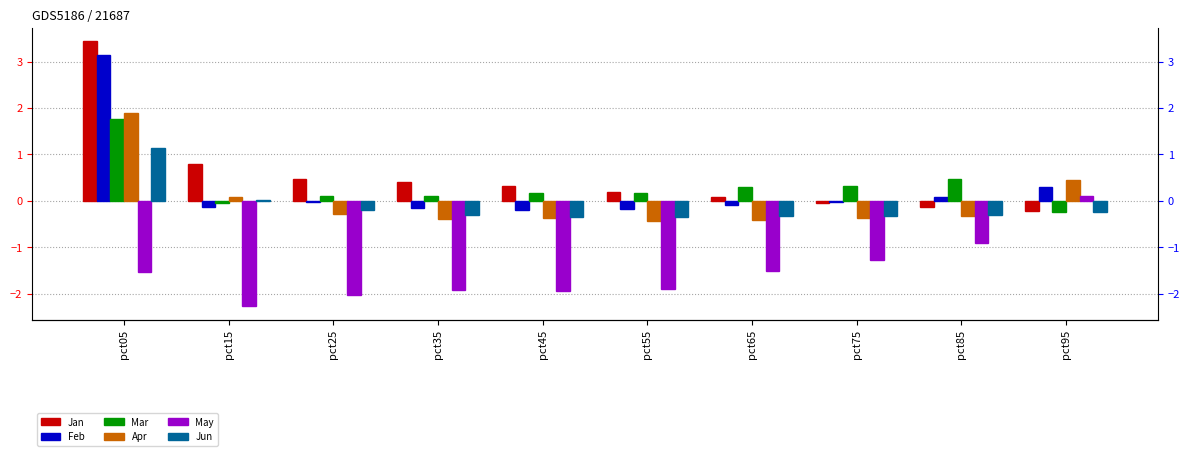

Reading left to right, extract all data points from this chart.

Jan: pct05=3.4	pct15=0.8	pct25=0.5	pct35=0.4	pct45=0.3	pct55=0.2	pct65=0.1	pct75=-0.0	pct85=-0.1	pct95=-0.2
Feb: pct05=3.2	pct15=-0.1	pct25=-0.0	pct35=-0.2	pct45=-0.2	pct55=-0.2	pct65=-0.1	pct75=-0.0	pct85=0.1	pct95=0.3
Mar: pct05=1.8	pct15=-0.1	pct25=0.1	pct35=0.1	pct45=0.2	pct55=0.2	pct65=0.3	pct75=0.3	pct85=0.5	pct95=-0.3
Apr: pct05=1.9	pct15=0.1	pct25=-0.3	pct35=-0.4	pct45=-0.4	pct55=-0.4	pct65=-0.4	pct75=-0.4	pct85=-0.3	pct95=0.4
May: pct05=-1.5	pct15=-2.3	pct25=-2.0	pct35=-1.9	pct45=-2.0	pct55=-1.9	pct65=-1.5	pct75=-1.3	pct85=-0.9	pct95=0.1
Jun: pct05=1.1	pct15=0.0	pct25=-0.2	pct35=-0.3	pct45=-0.3	pct55=-0.4	pct65=-0.3	pct75=-0.3	pct85=-0.3	pct95=-0.3